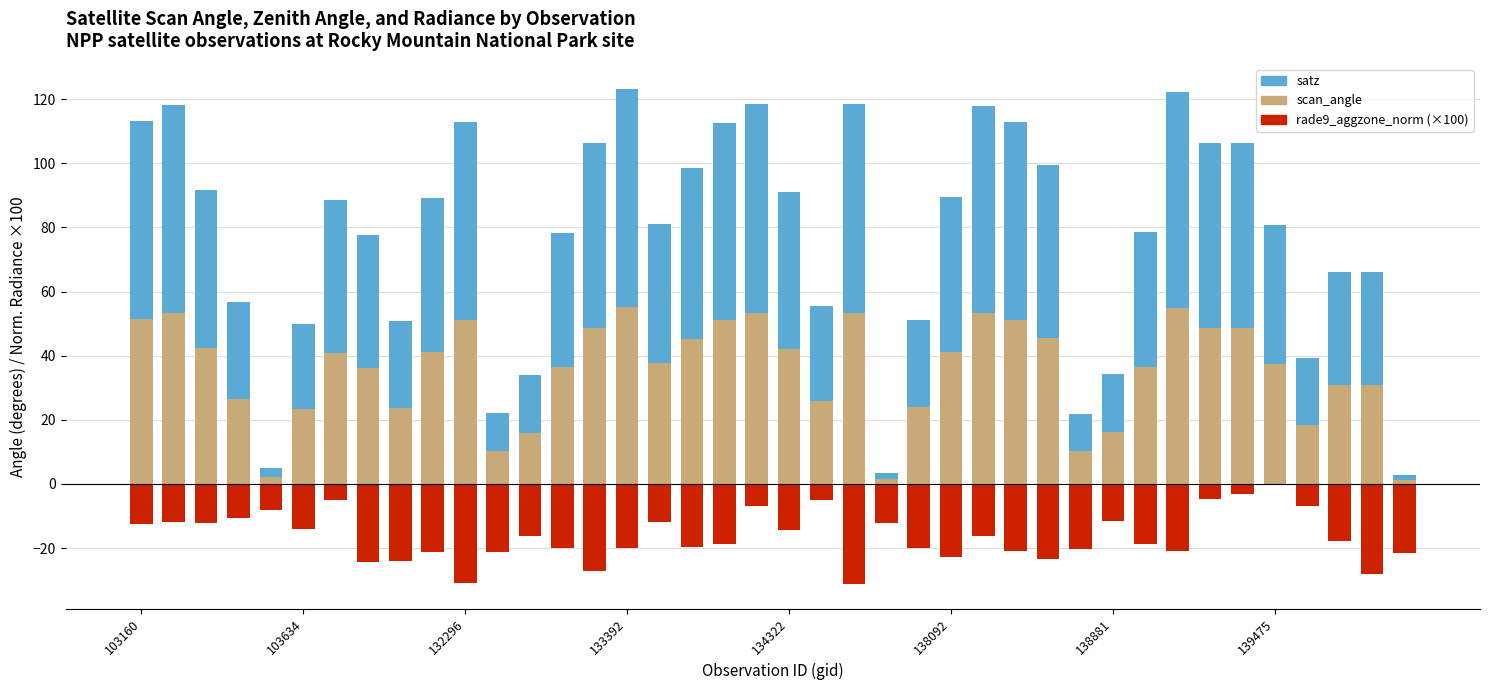

Which series changed the most between 18 and 27?

rade9_aggzone_norm (×100)